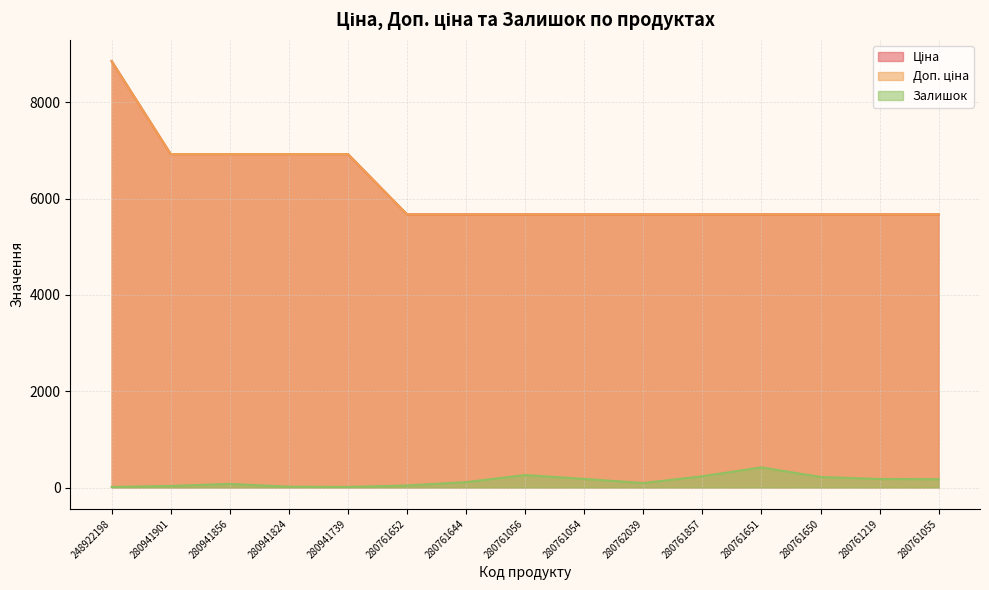

Which category has the lowest value across all series?

248922198